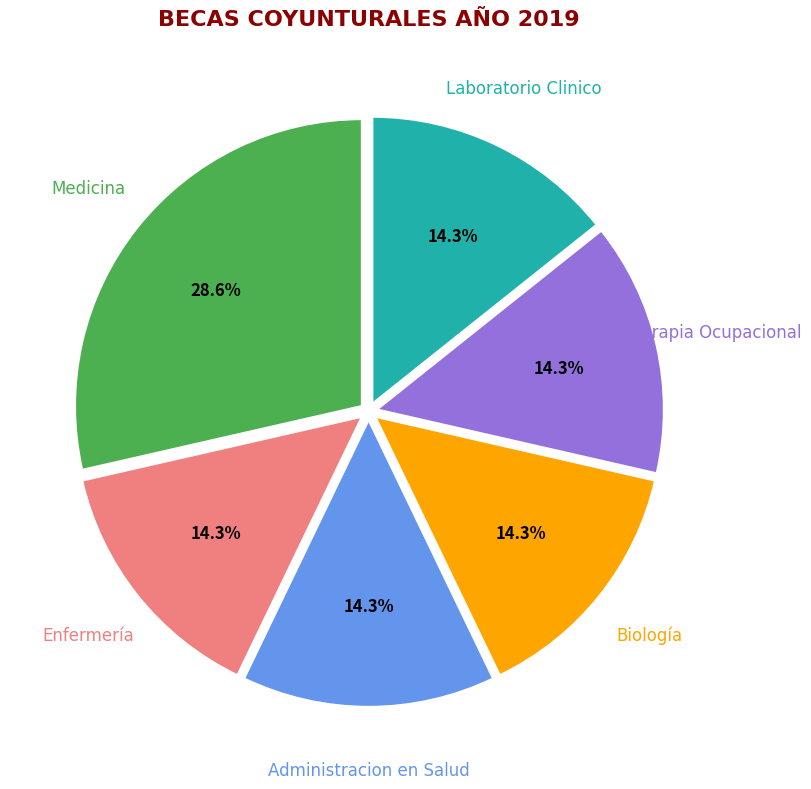

To the nearest percent, what is the difference between the largest and smallest slice percentages?

14%